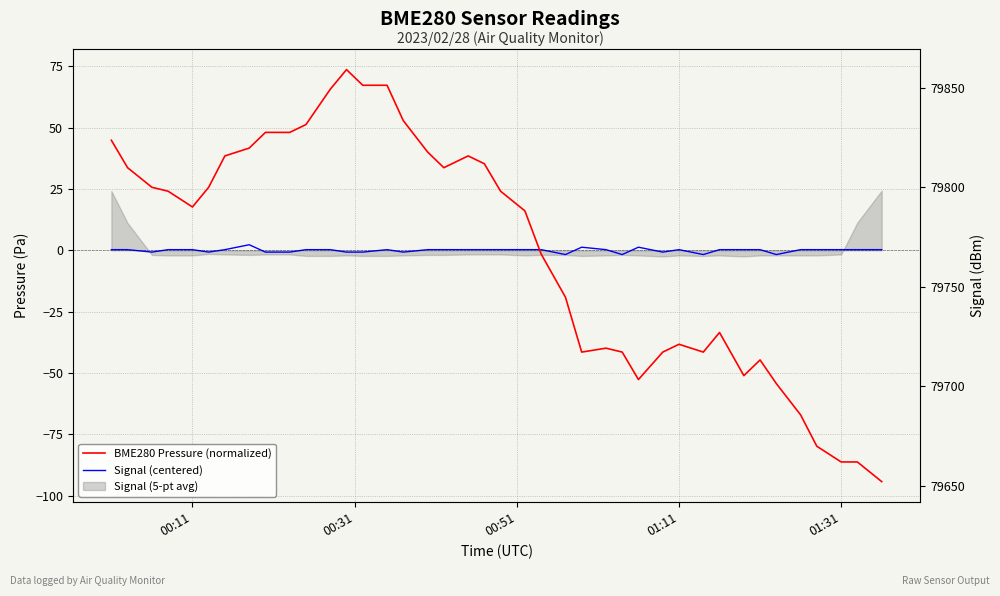

How many times do Signal (centered) and BME280 Pressure (normalized) cross each other?

1